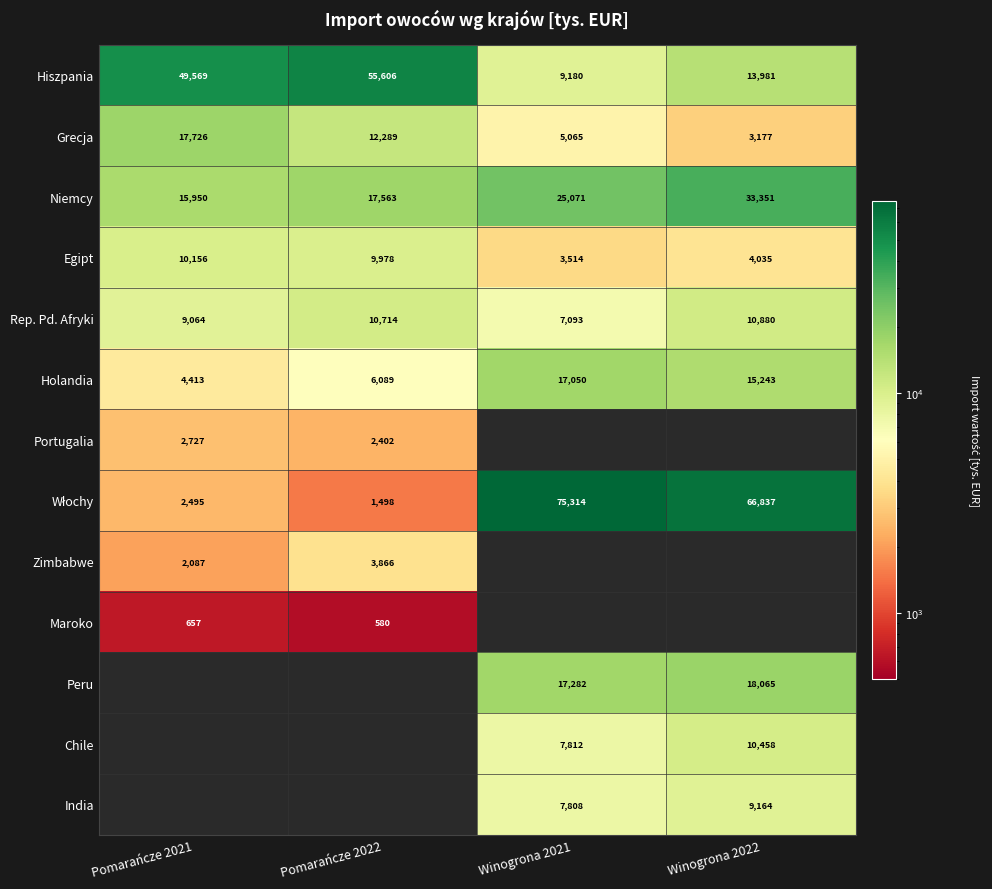

What is the difference between the maximum and minimum values in the Maroko series?

77.1